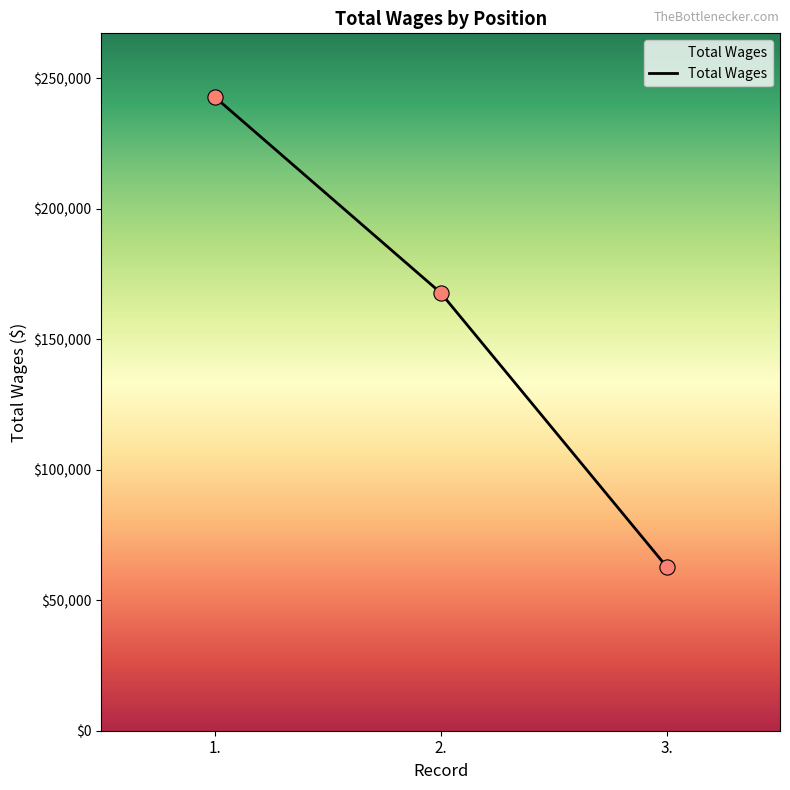

What is the change in value from 1. to 2.?

-75127